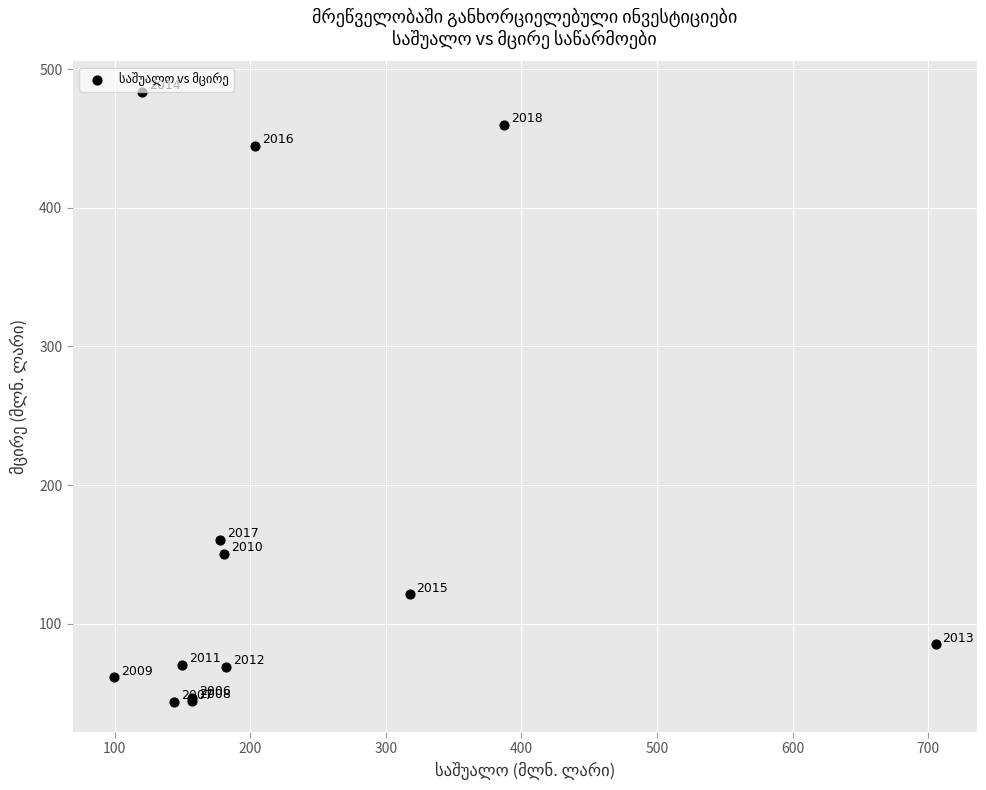

What Y value in the scatter plot is closest to 263?

160.4